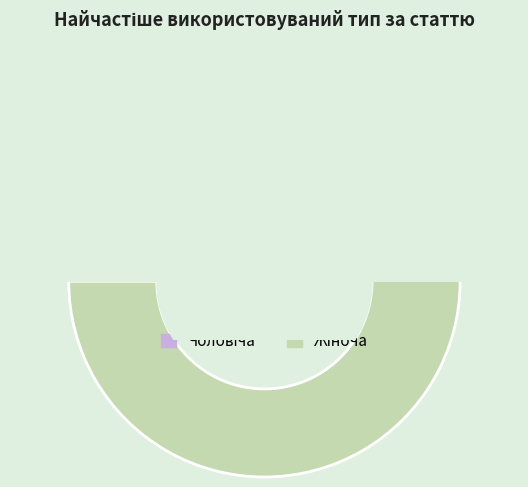

Between Жіноча and Чоловіча, which is larger?

Жіноча